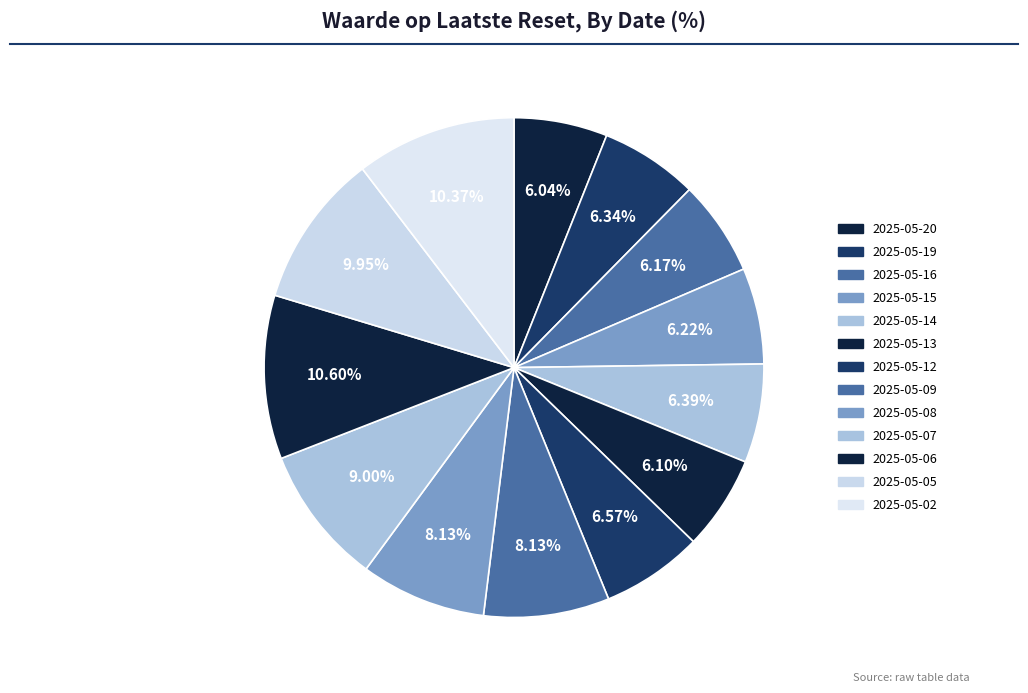

Count the number of slices in the pie.

13